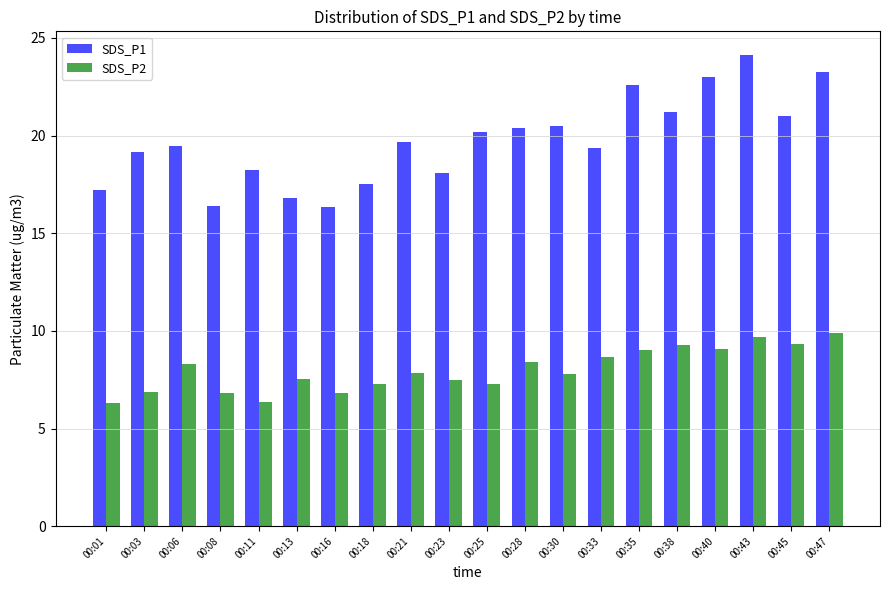

Is it true that SDS_P2 equals 9.1 at 00:40?

True